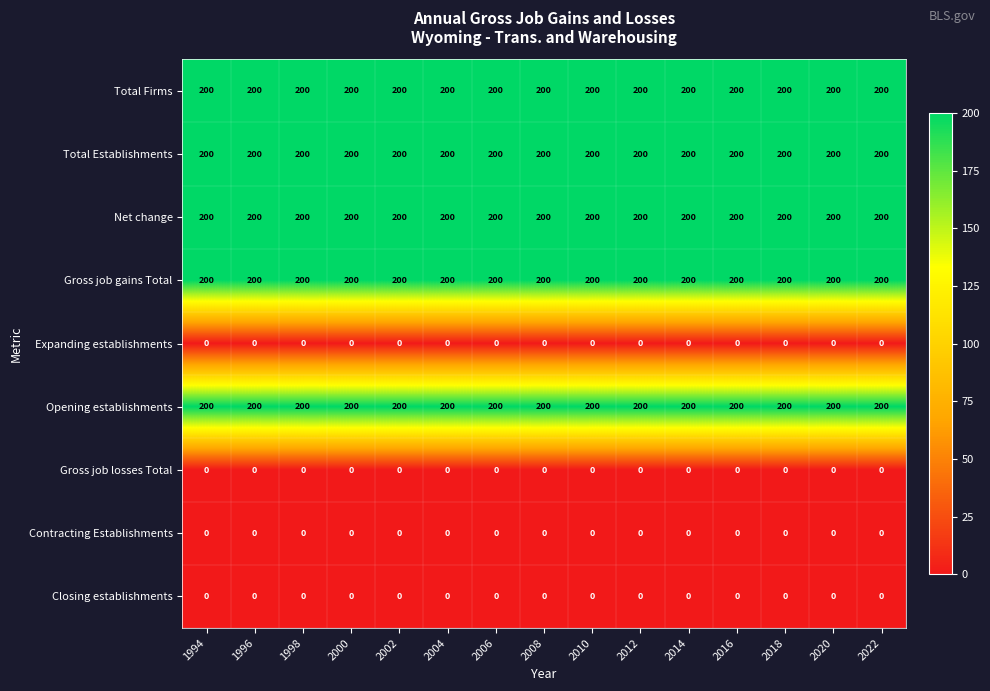

What is the difference between the highest and lowest values at 2002?

200